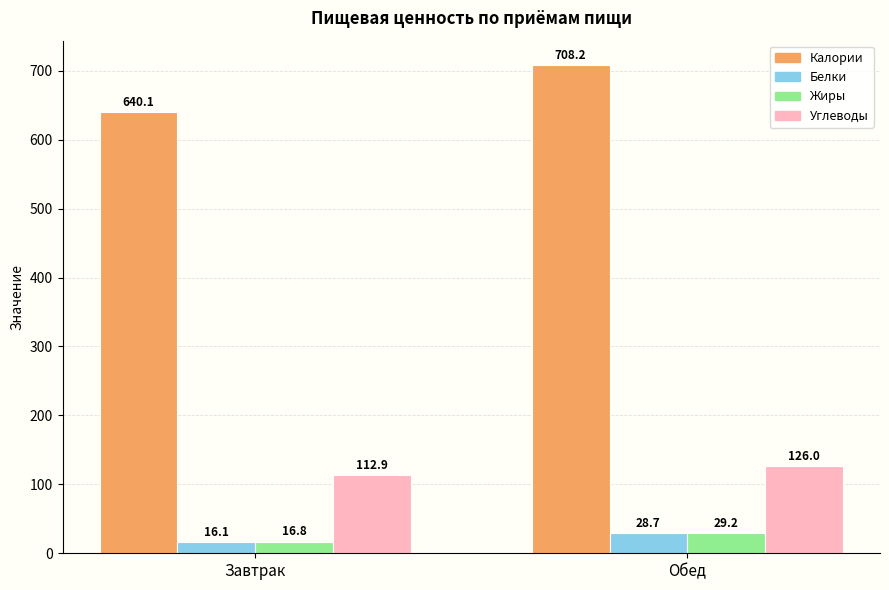

Count the number of categories in the chart.

2